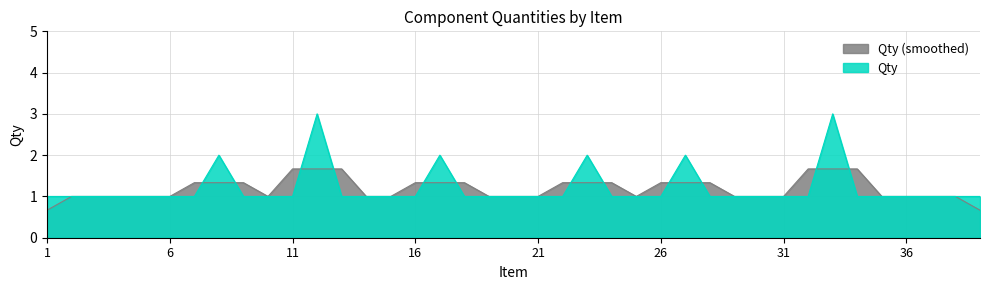

Reading left to right, transcribe all the data shown in this chart.

1=1	2=1	3=1	4=1	5=1	6=1	7=1	8=2	9=1	10=1	11=1	12=3	13=1	14=1	15=1	16=1	17=2	18=1	19=1	20=1	21=1	22=1	23=2	24=1	25=1	26=1	27=2	28=1	29=1	30=1	31=1	32=1	33=3	34=1	35=1	36=1	37=1	38=1	39=1